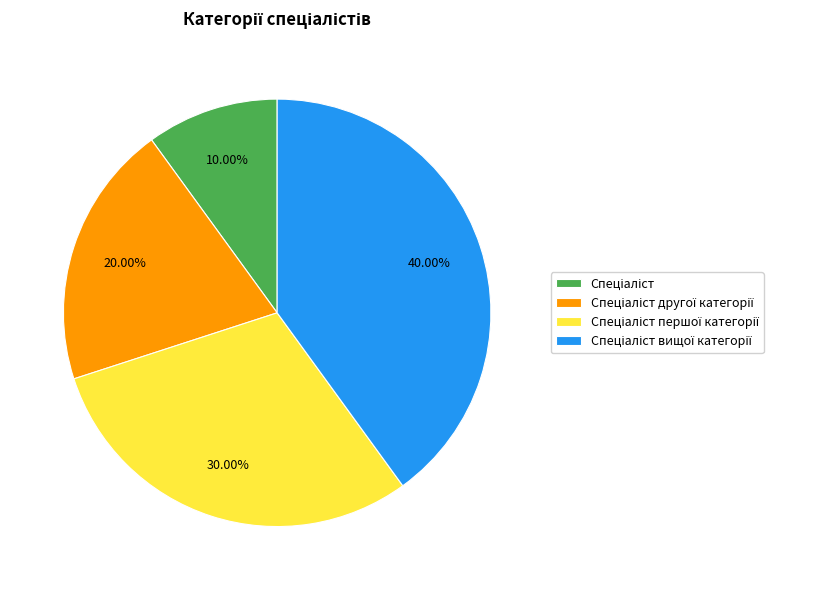

Does any single category account for the majority?

No